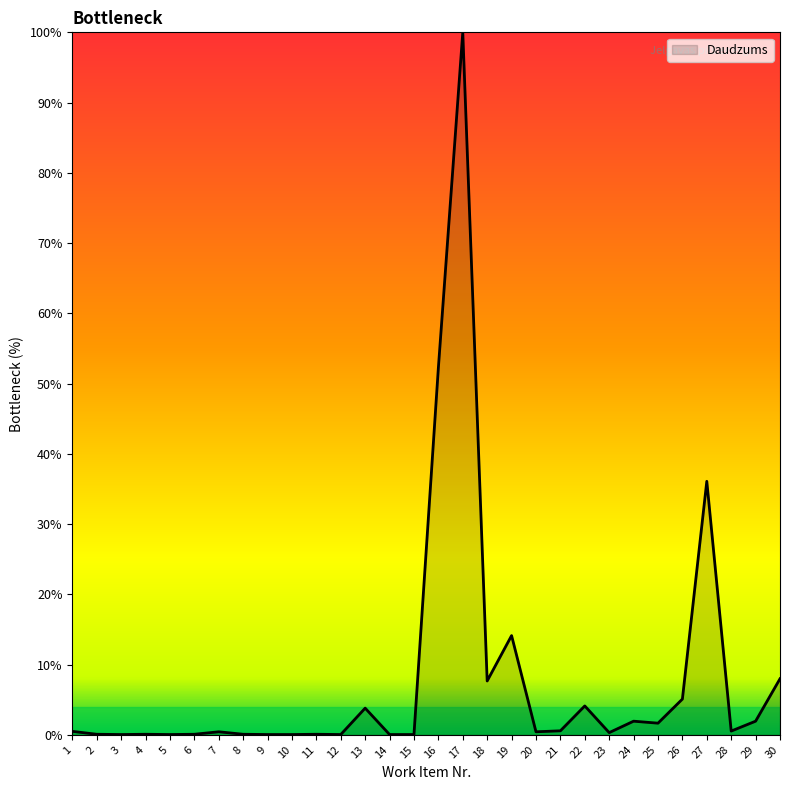

Does the chart have visible grid lines?

No